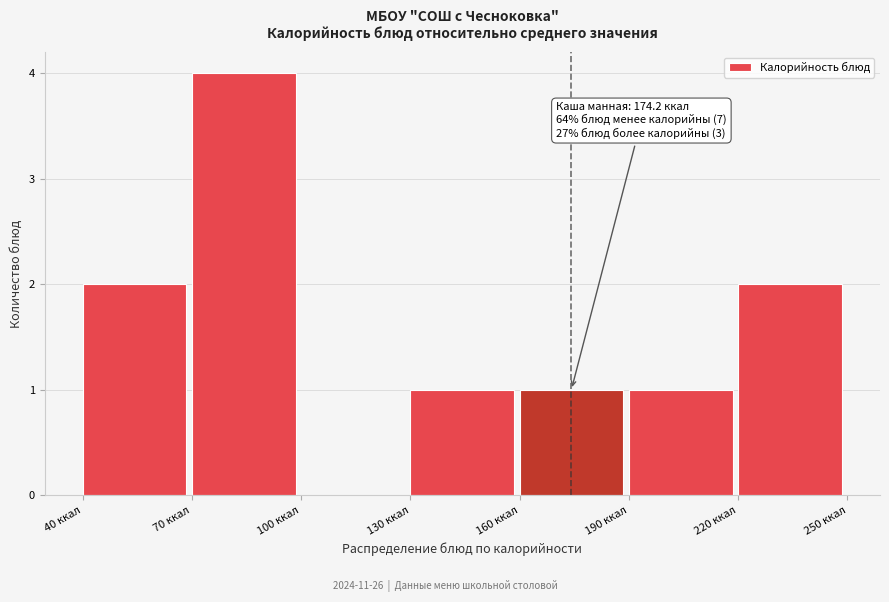

Which range on the x-axis has the tallest bar?

70 to 100